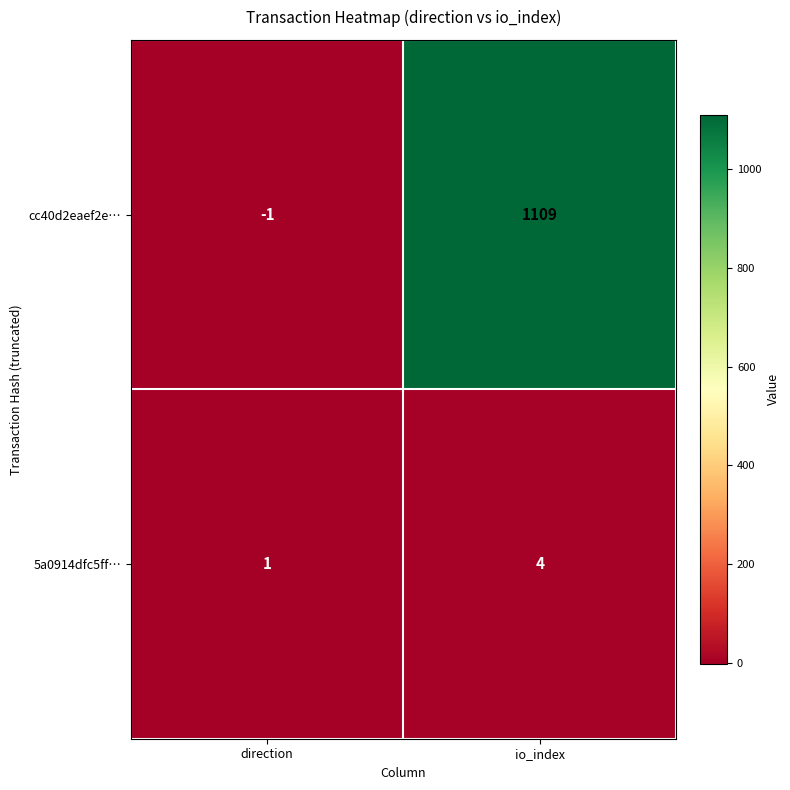

Reading right to left, transcribe all the data shown in this chart.

cc40d2eaef2e…: io_index=1109	direction=-1
5a0914dfc5ff…: io_index=4	direction=1